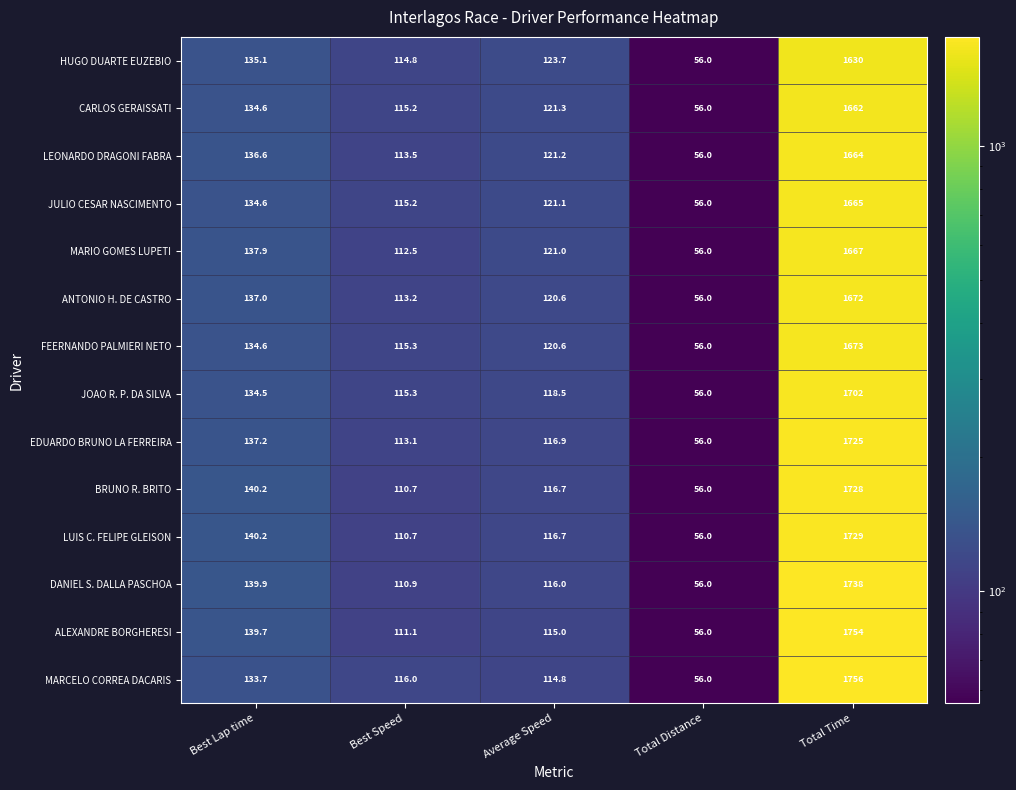

At how many categories does at least one series exceed 1413?

1